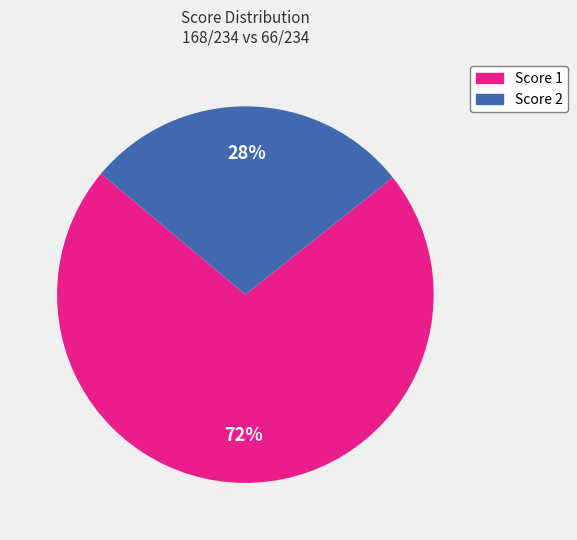

To the nearest percent, what is the difference between the largest and smallest slice percentages?

44%